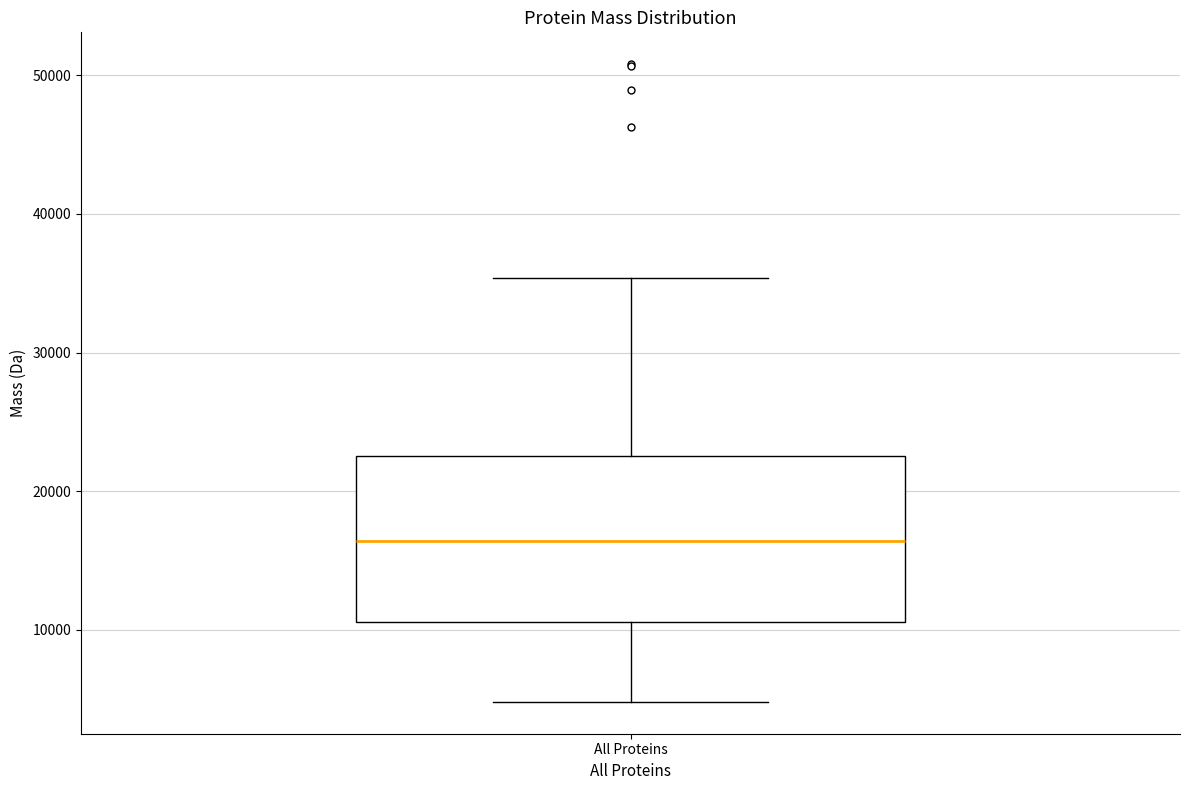

Where is the lower edge of the box for All Proteins on the y-axis? The values are not printed on the chart, so give them approximately, as read against the axis.

11000